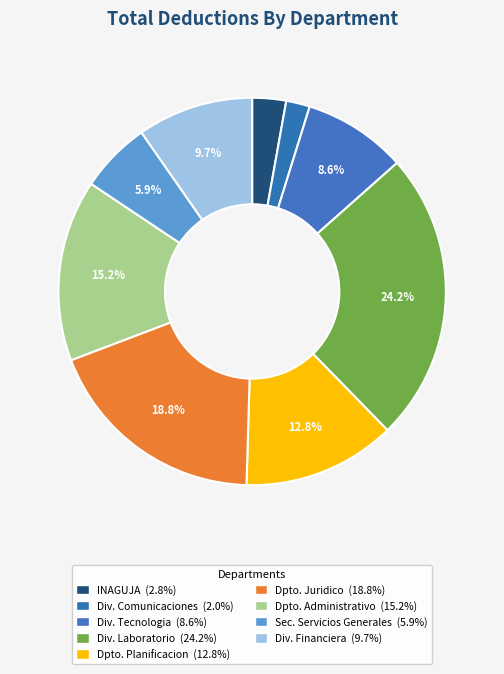

Count the number of slices in the pie.

9